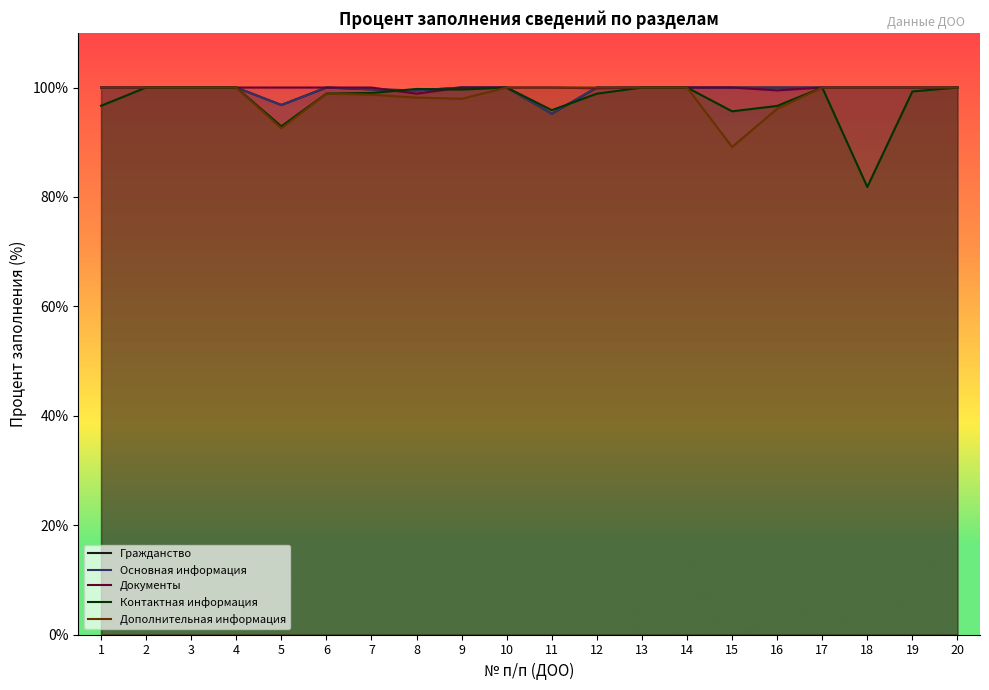

What is the average value of the Контактная информация series?

97.7